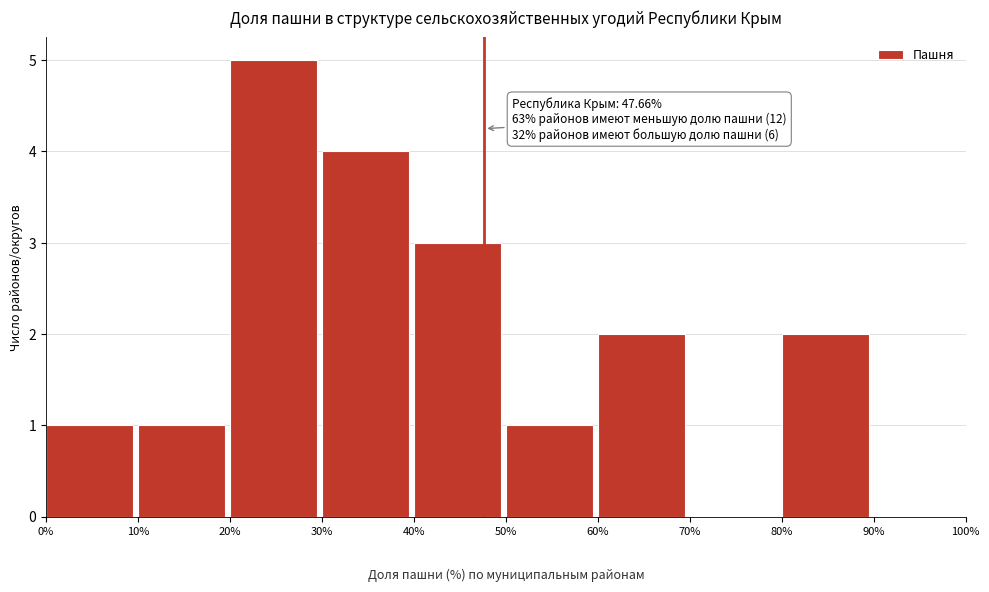

Over which range of the x-axis is the bar tallest?

20% to 30%